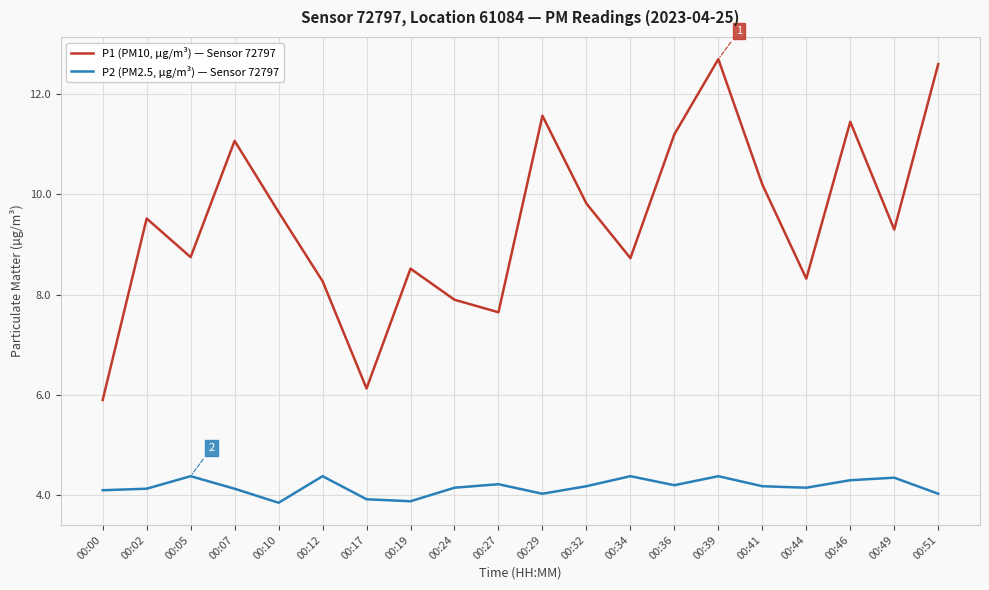

True or false: P2 (PM2.5, µg/m³) — Sensor 72797 has a value of 2.5 at 00:27.

False